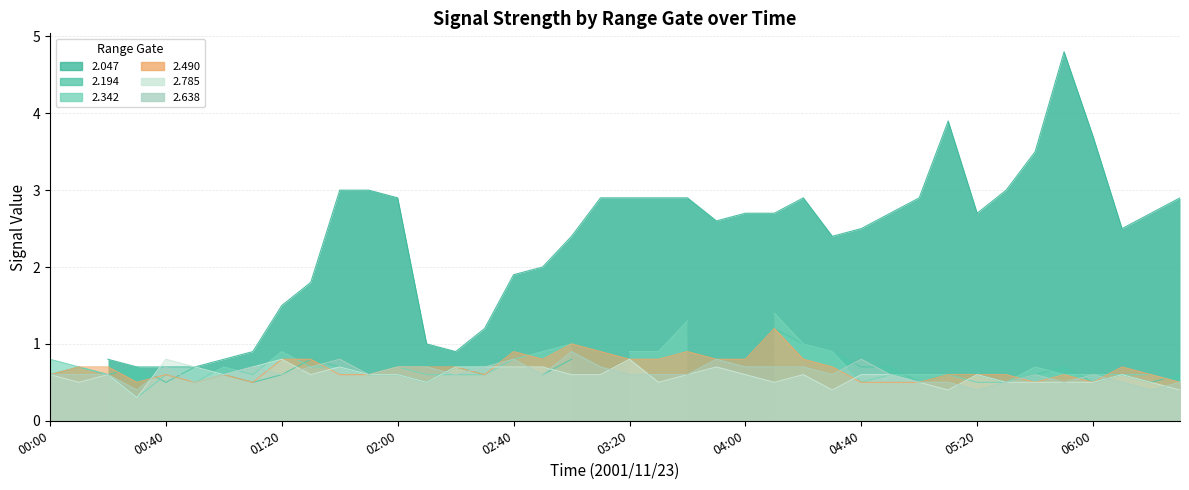

What is the difference between the maximum and minimum values in the 2.785 series?

0.5